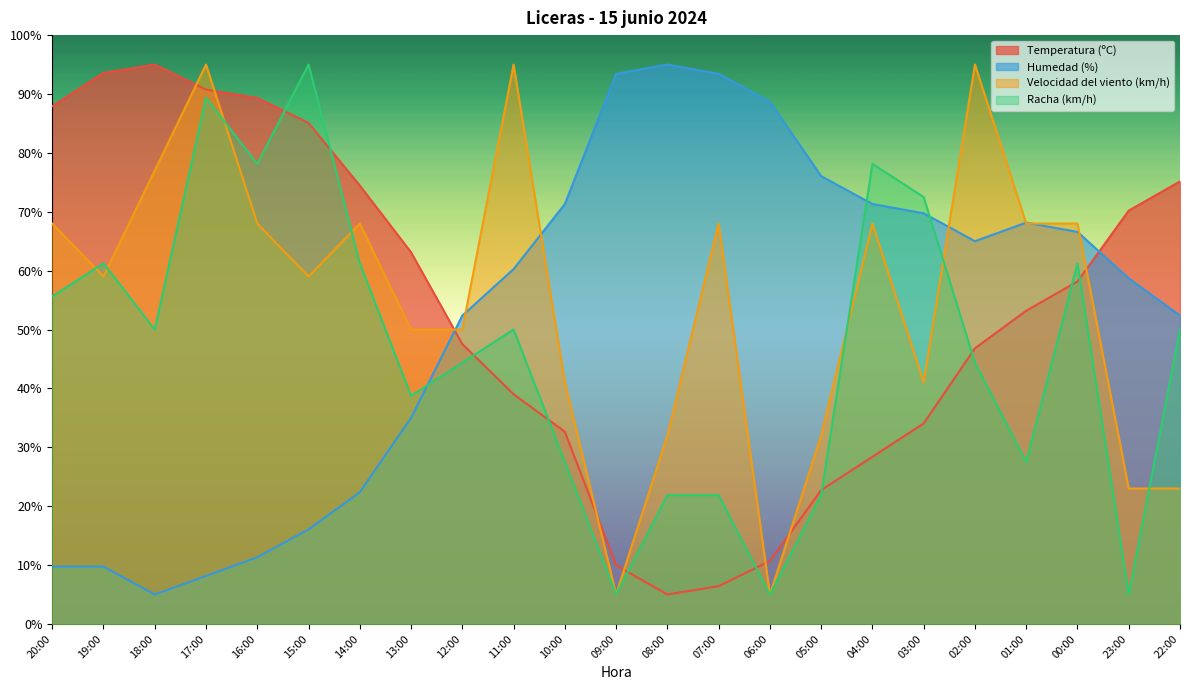

How many intersections are there between Racha (km/h) and Temperatura (ºC)?

10